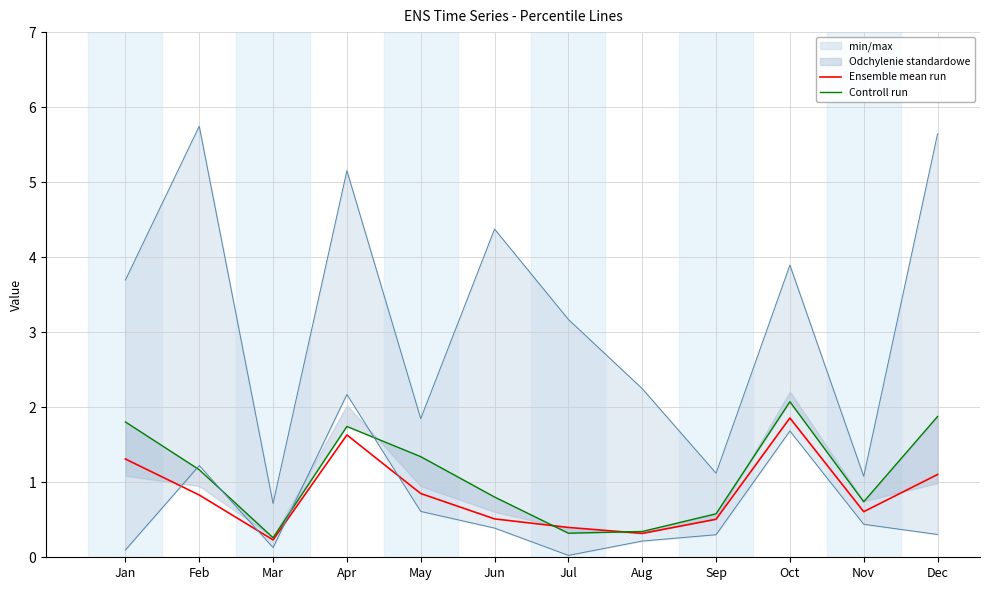

Is the value of Controll run at May greater than the value of Ensemble mean run at Feb?

Yes